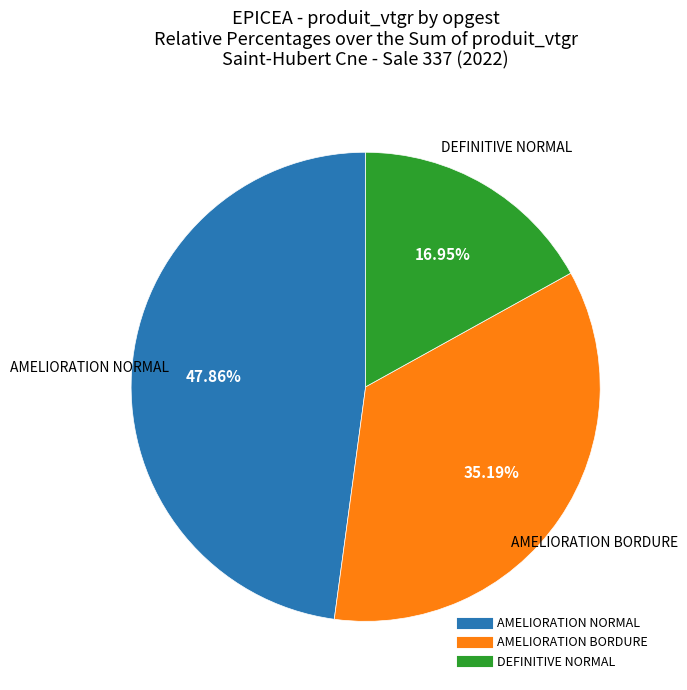

Is there any slice that represents more than half of the pie?

No